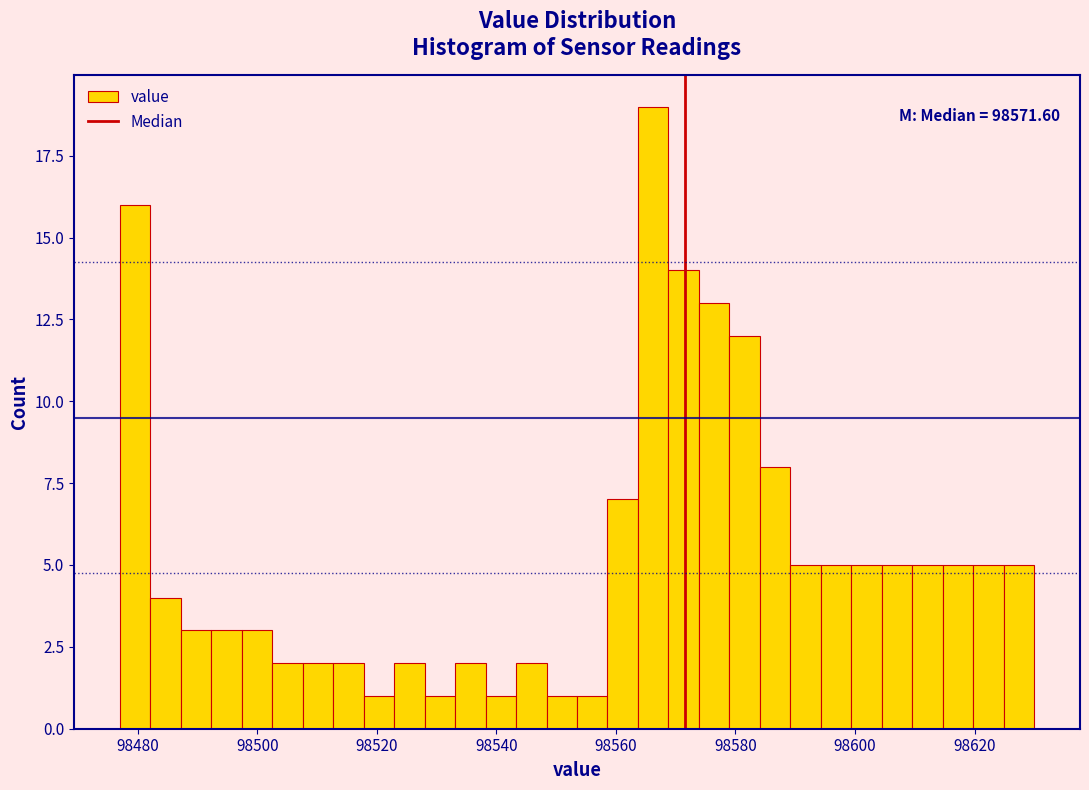

Around what value on the x-axis is the tallest bar? Give the approximate position of its centre, as read against the axis.

98566